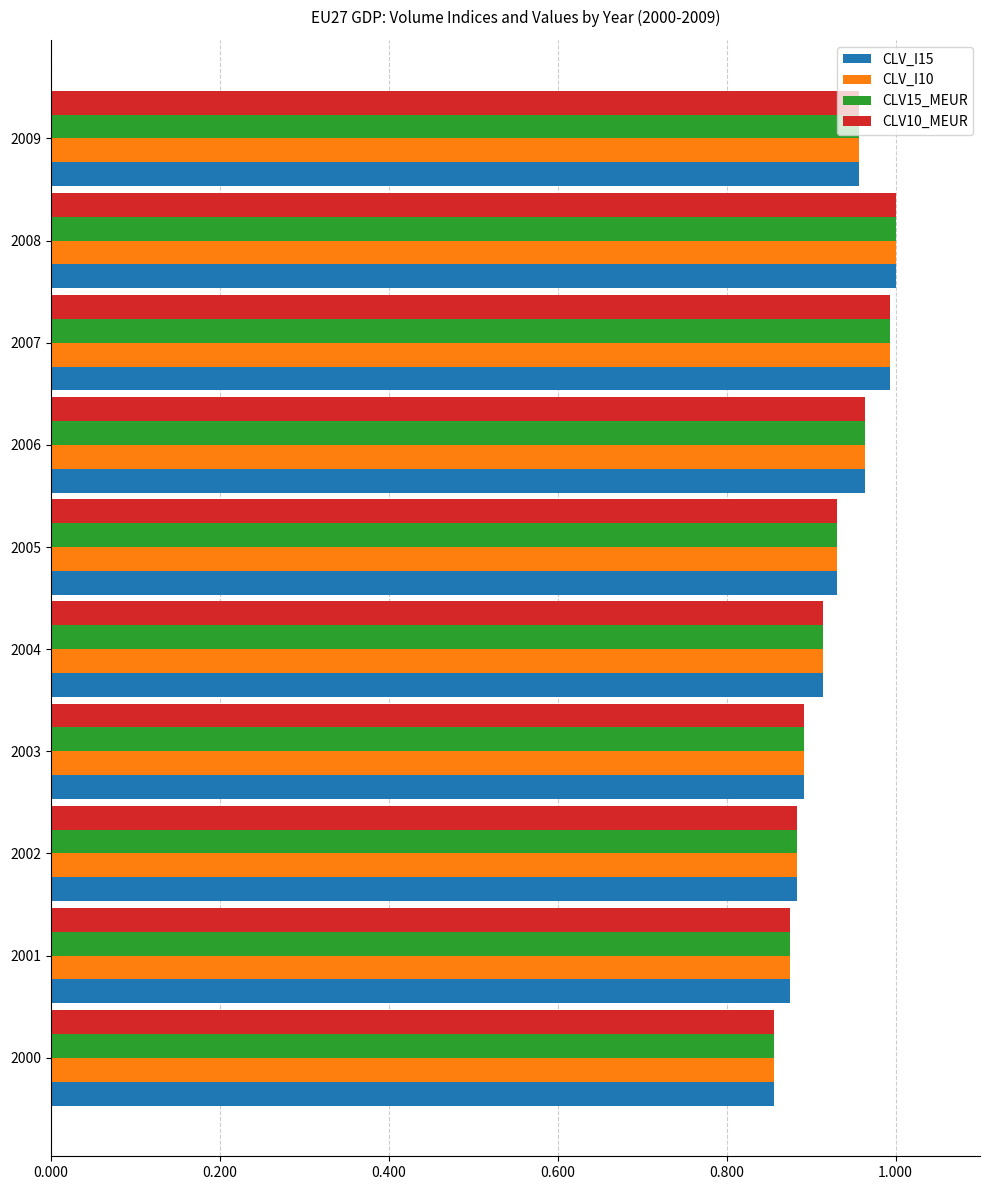

Count the number of data series in this chart.

4